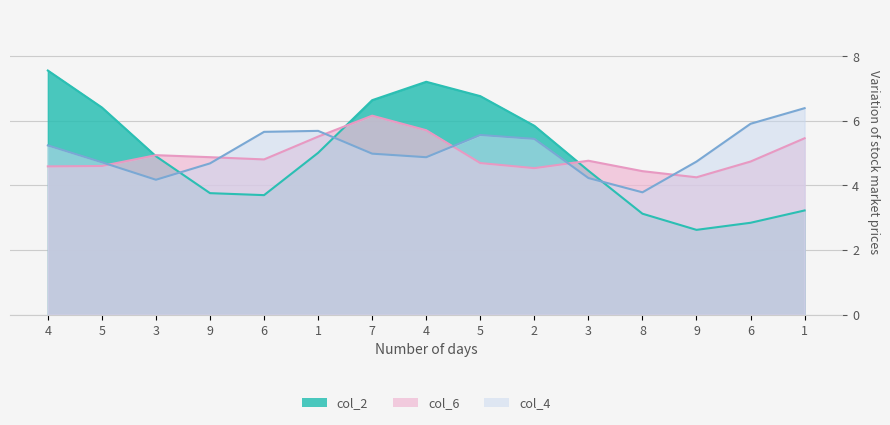

How many lines are shown in the chart?

3